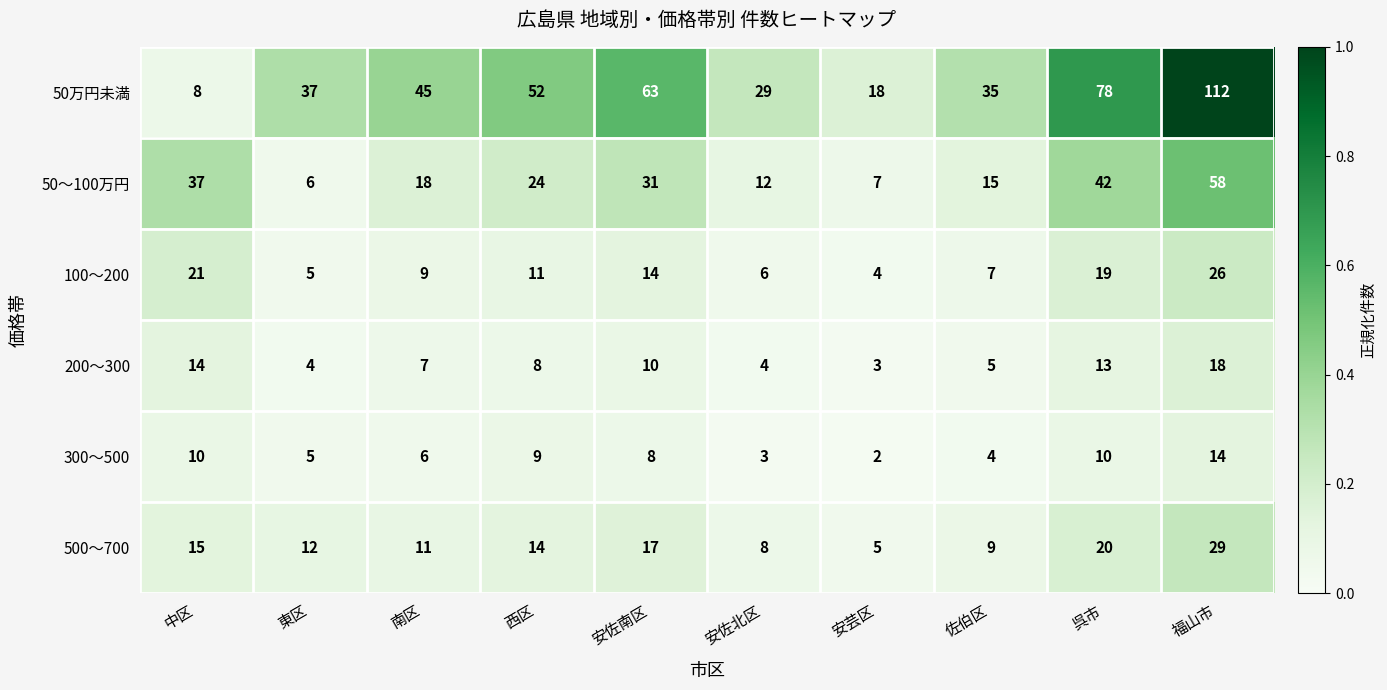

The value of 300～500 at 東区 is 5. True or false?

True